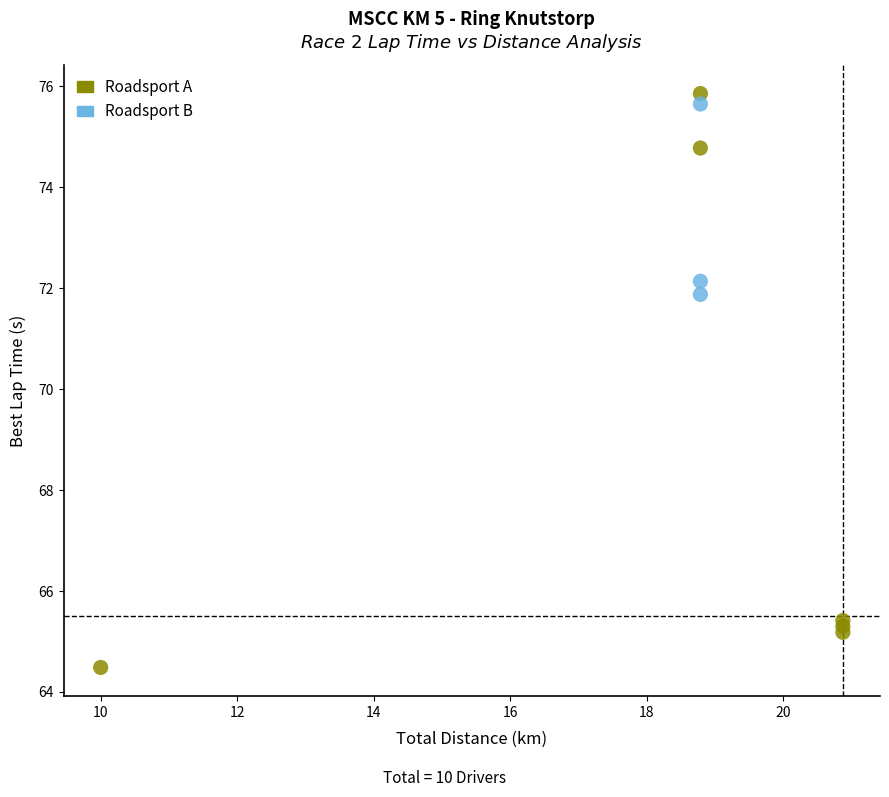

Which series has the largest Y range (max minus min)?

Roadsport A